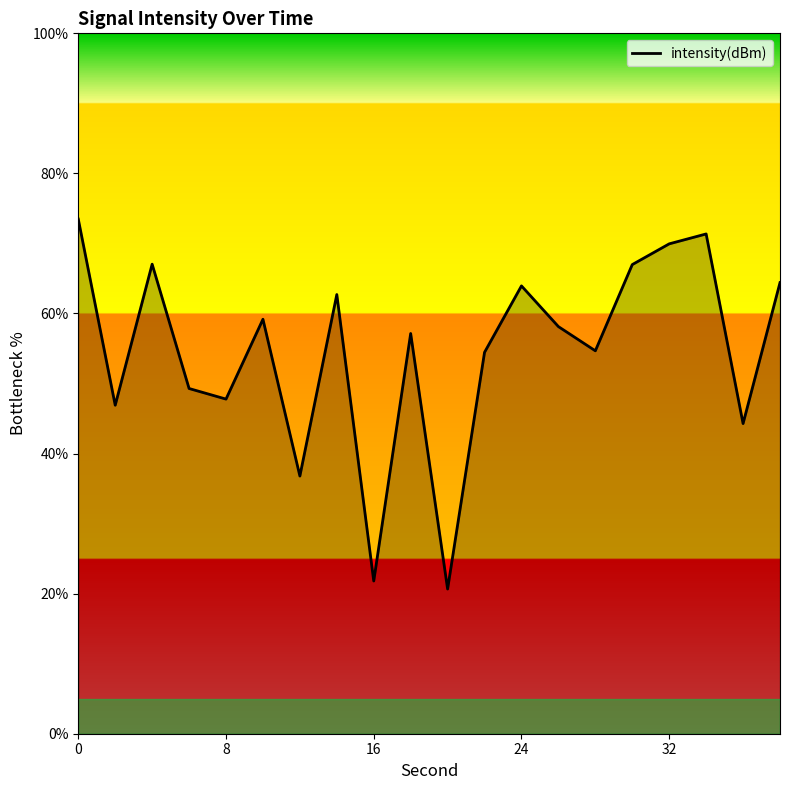

What is the minimum value shown in the chart?

20.7